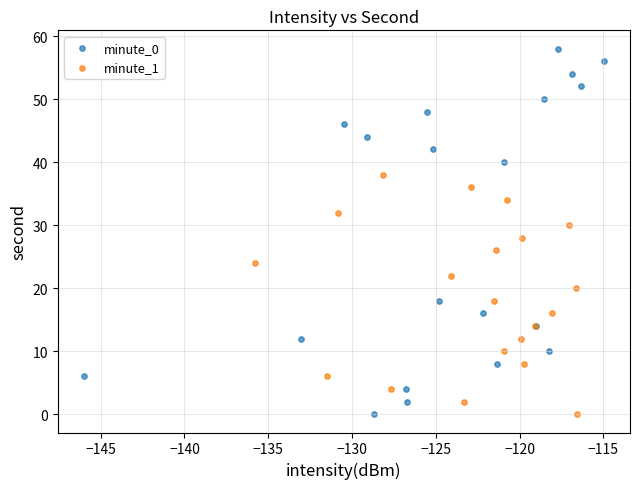

Which series reaches the maximum Y coordinate?

minute_0